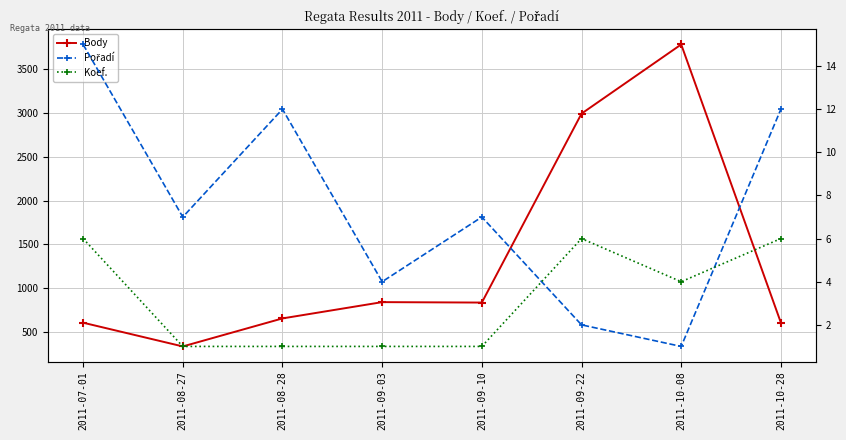

The Pořadí series shows 7 at 2011-08-27. True or false?

True